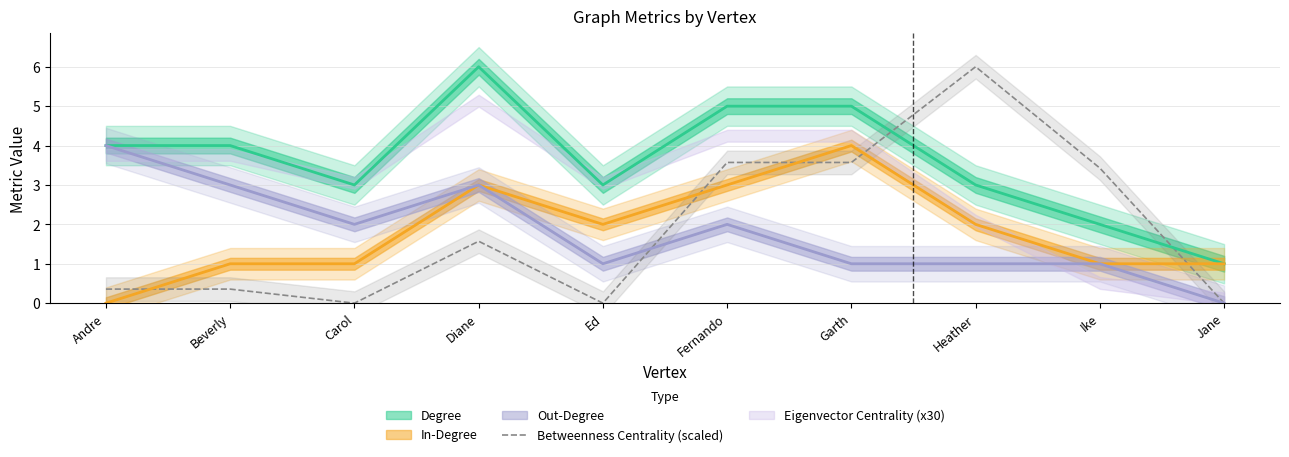

How many points are higher than both their immediate neighbors (excluding endpoints)?

2